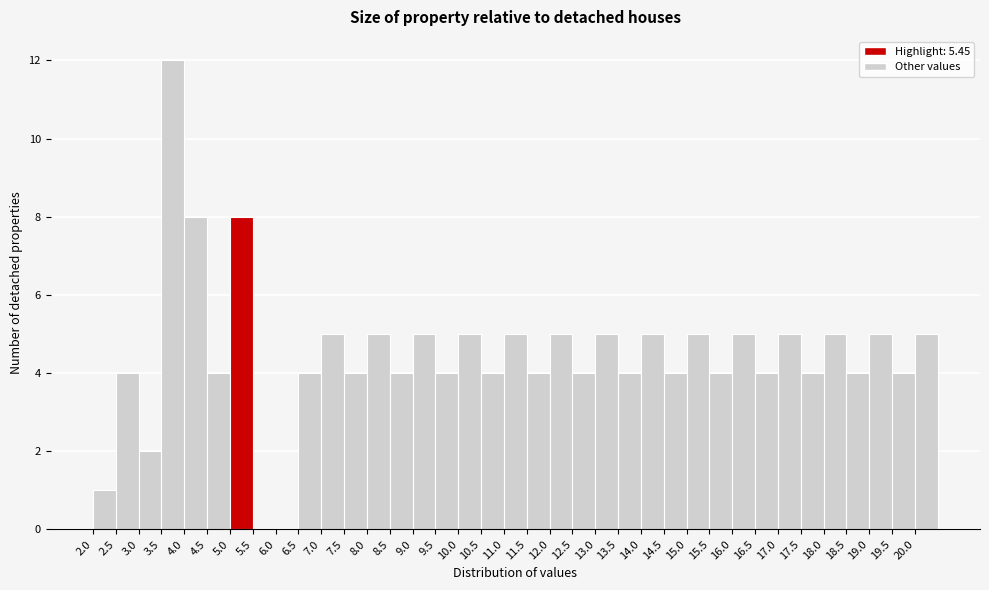

Reading left to right, list every bar in this chart as the range it spans on the x-axis followed by its height. The values are not printed on the chart, so give them approximately, as read against the axis.

2.0 to 2.5: 1
2.5 to 3.0: 4
3.0 to 3.5: 2
3.5 to 4.0: 12
4.0 to 4.5: 8
4.5 to 5.0: 4
5.0 to 5.5: 8
5.5 to 6.0: 0
6.0 to 6.5: 0
6.5 to 7.0: 4
7.0 to 7.5: 5
7.5 to 8.0: 4
8.0 to 8.5: 5
8.5 to 9.0: 4
9.0 to 9.5: 5
9.5 to 10.0: 4
10.0 to 10.5: 5
10.5 to 11.0: 4
11.0 to 11.5: 5
11.5 to 12.0: 4
12.0 to 12.5: 5
12.5 to 13.0: 4
13.0 to 13.5: 5
13.5 to 14.0: 4
14.0 to 14.5: 5
14.5 to 15.0: 4
15.0 to 15.5: 5
15.5 to 16.0: 4
16.0 to 16.5: 5
16.5 to 17.0: 4
17.0 to 17.5: 5
17.5 to 18.0: 4
18.0 to 18.5: 5
18.5 to 19.0: 4
19.0 to 19.5: 5
19.5 to 20.0: 4
20.0 to 20.5: 5